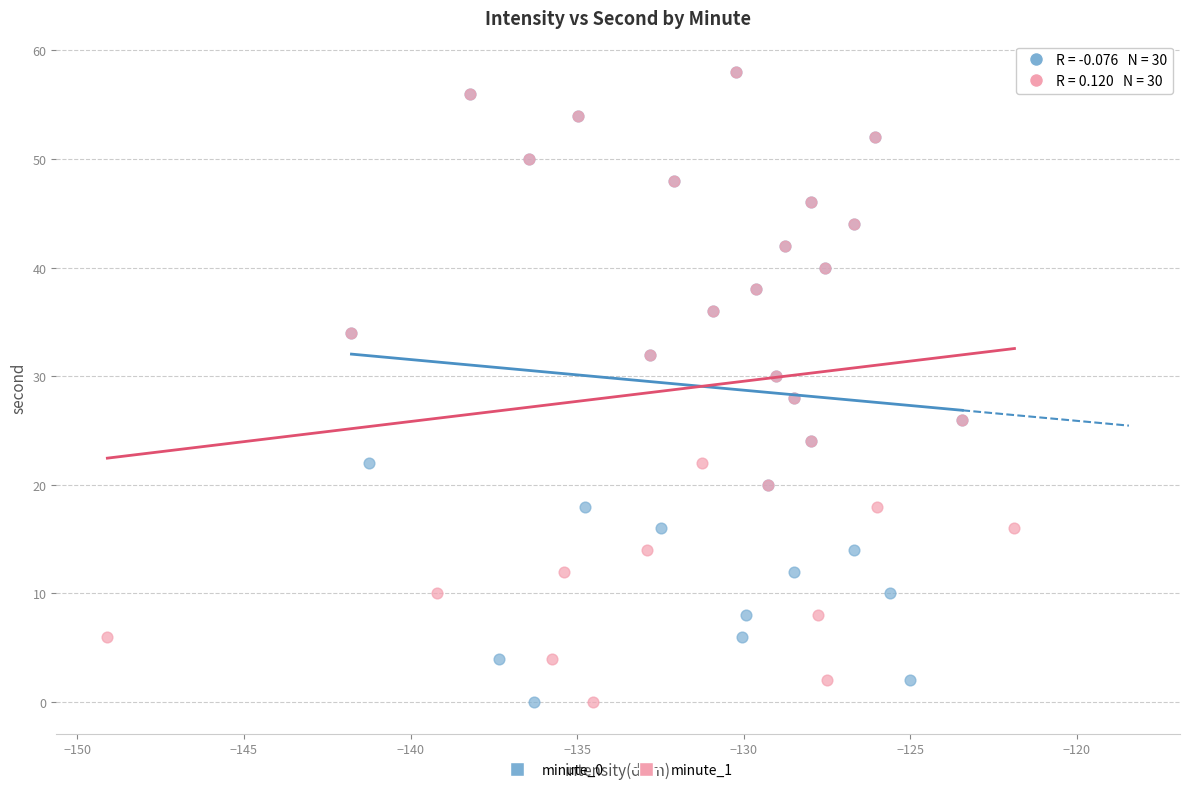

What are all the series names shown in the legend?

minute_0, minute_1